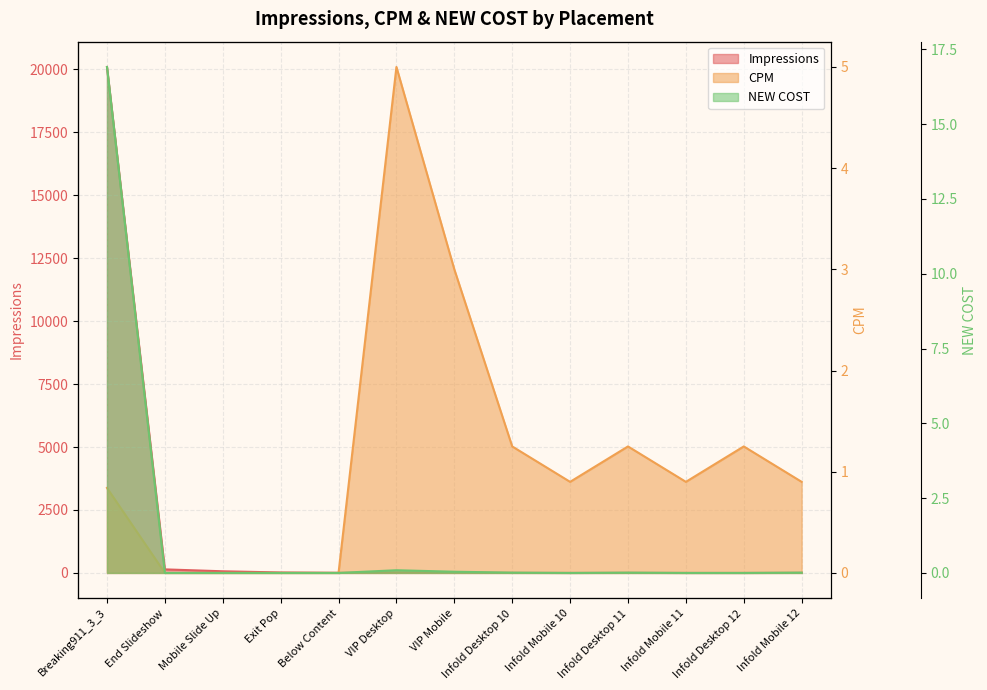

Which series has the largest range (max minus min)?

Impressions